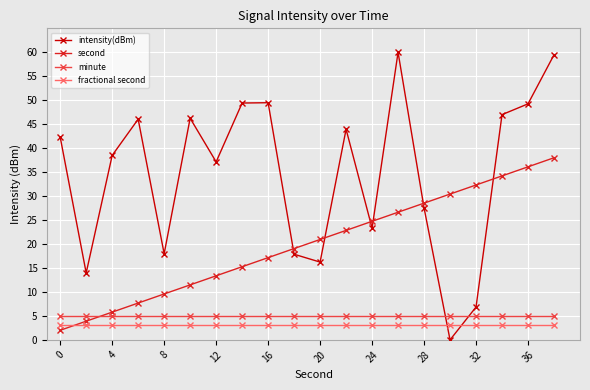

Which series has the largest range (max minus min)?

intensity(dBm)